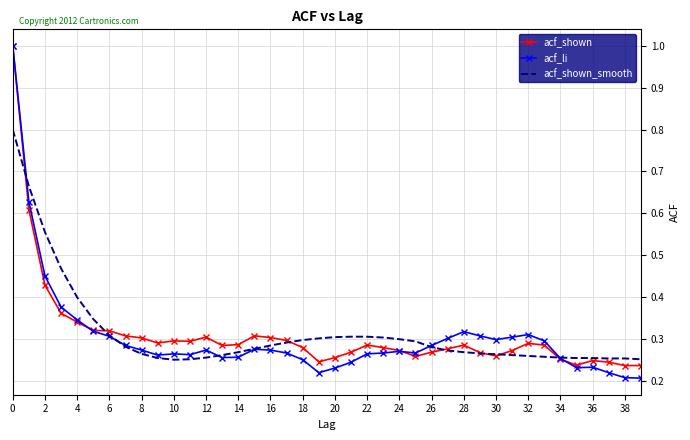

What is the maximum value for acf_li?

1.0